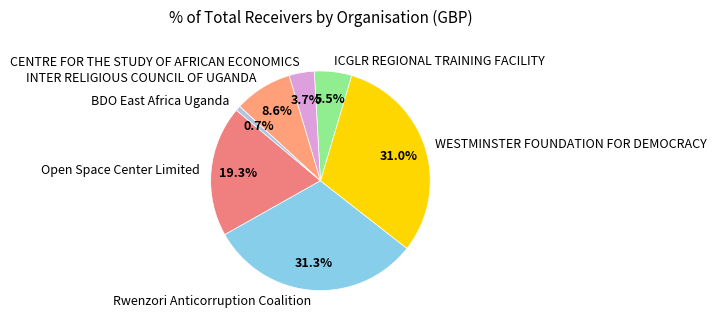

To the nearest percent, what portion does INTER RELIGIOUS COUNCIL OF UGANDA represent?

9%